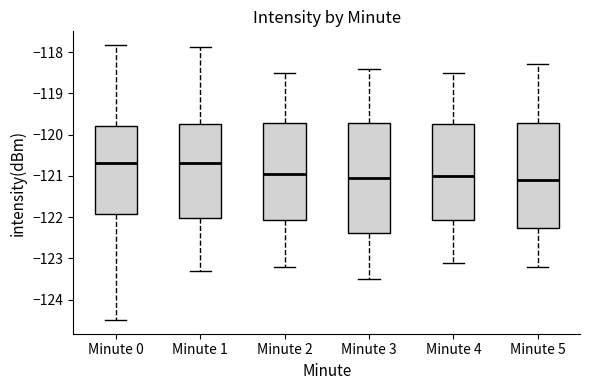

Reading left to right, transcribe this box plot: for each box, give where its median line is, the range the box spans, and where its two whiskers end, as read against the y-axis. The values are not printed on the chart, so give them approximately, as read against the axis.

Minute 0: median -120.7, box -121.9 to -119.8, whiskers -124.5 to -117.8
Minute 1: median -120.7, box -122.0 to -119.7, whiskers -123.3 to -117.9
Minute 2: median -120.9, box -122.1 to -119.7, whiskers -123.2 to -118.5
Minute 3: median -121.0, box -122.4 to -119.7, whiskers -123.5 to -118.4
Minute 4: median -121.0, box -122.1 to -119.7, whiskers -123.1 to -118.5
Minute 5: median -121.1, box -122.3 to -119.7, whiskers -123.2 to -118.3